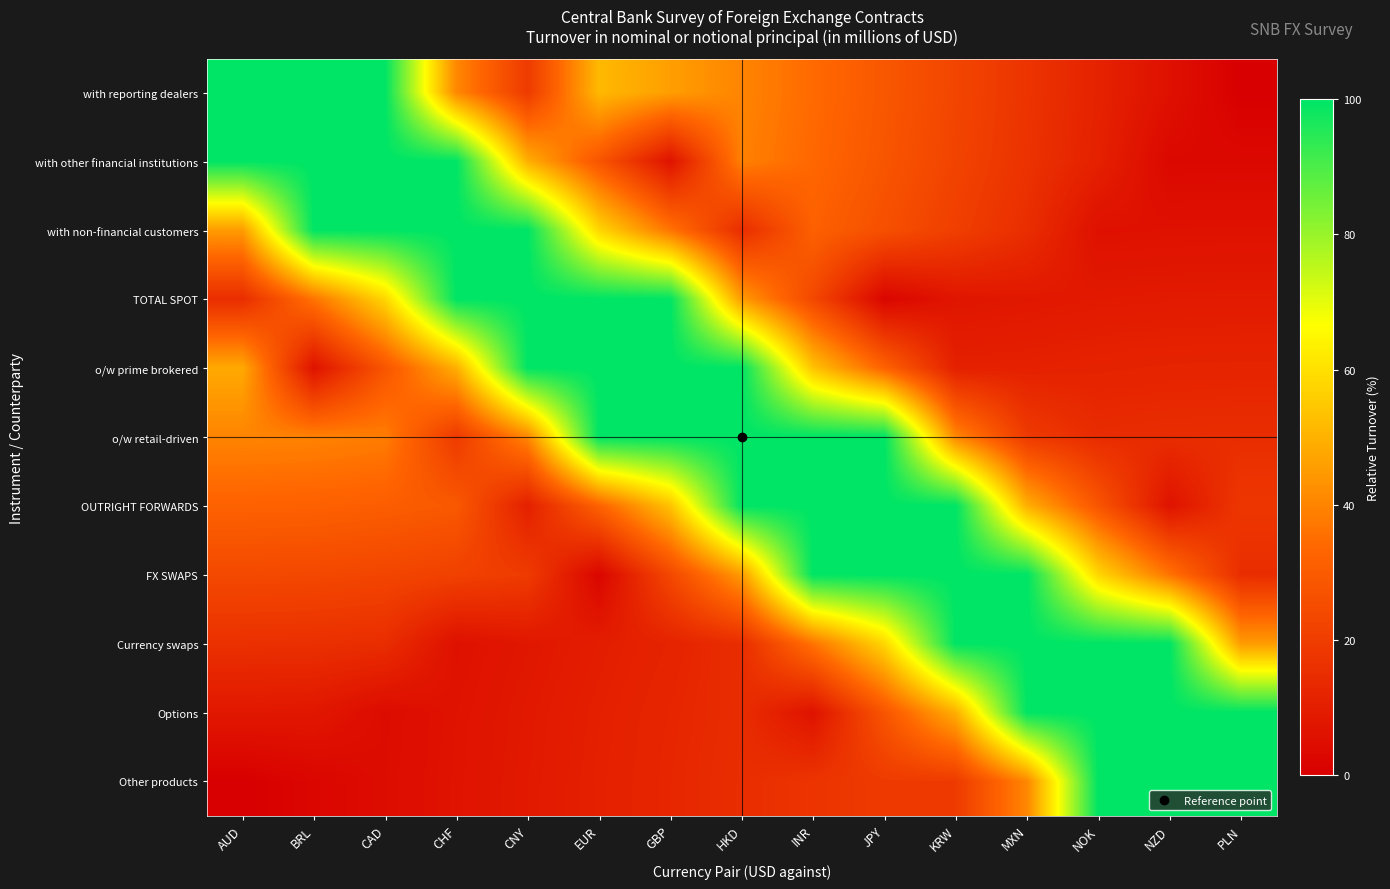

List the series in order of their peak value, lowest first.

with reporting dealers, with other financial institutions, with non-financial customers, TOTAL SPOT, o/w prime brokered, o/w retail-driven, OUTRIGHT FORWARDS, FX SWAPS, Currency swaps, Options, Other products